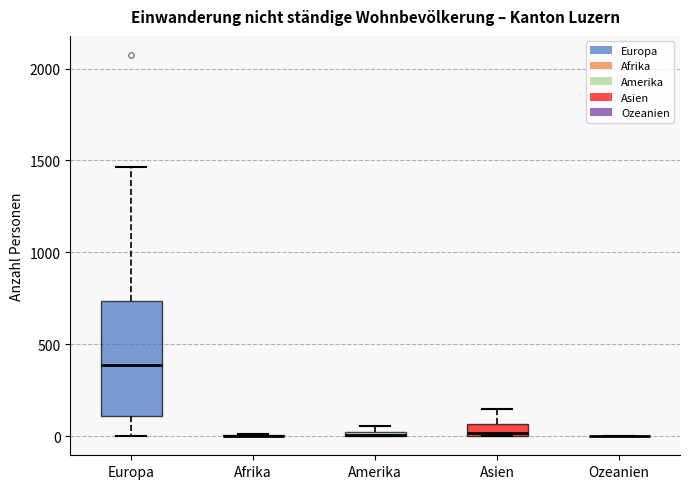

Comparing the boxes themselves (not the whiskers), which one is the tallest?

Europa